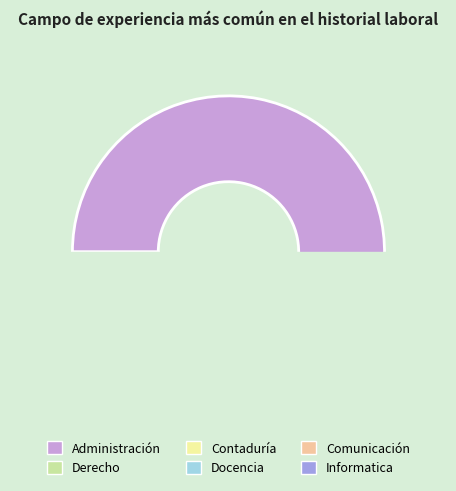

How much of the chart is everything except Derecho?

86.1%